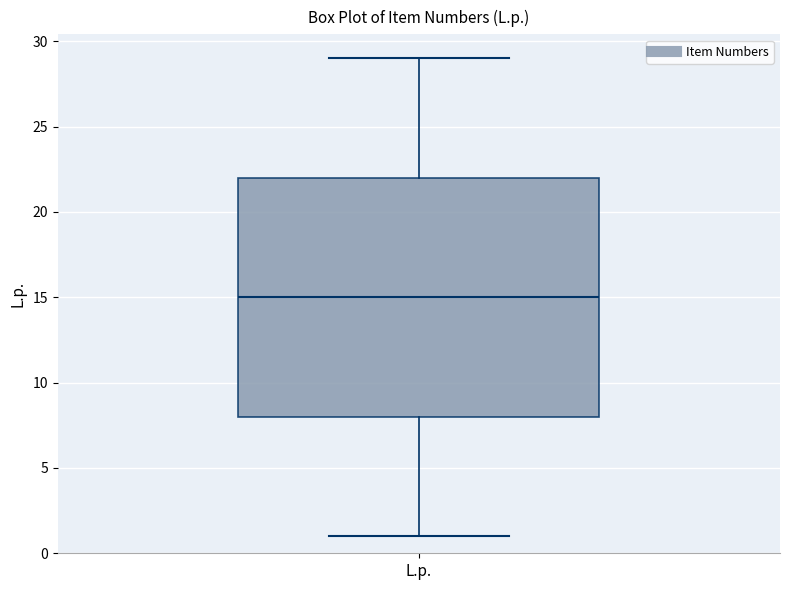

Where is the upper edge of the box for L.p. on the y-axis? The values are not printed on the chart, so give them approximately, as read against the axis.

22